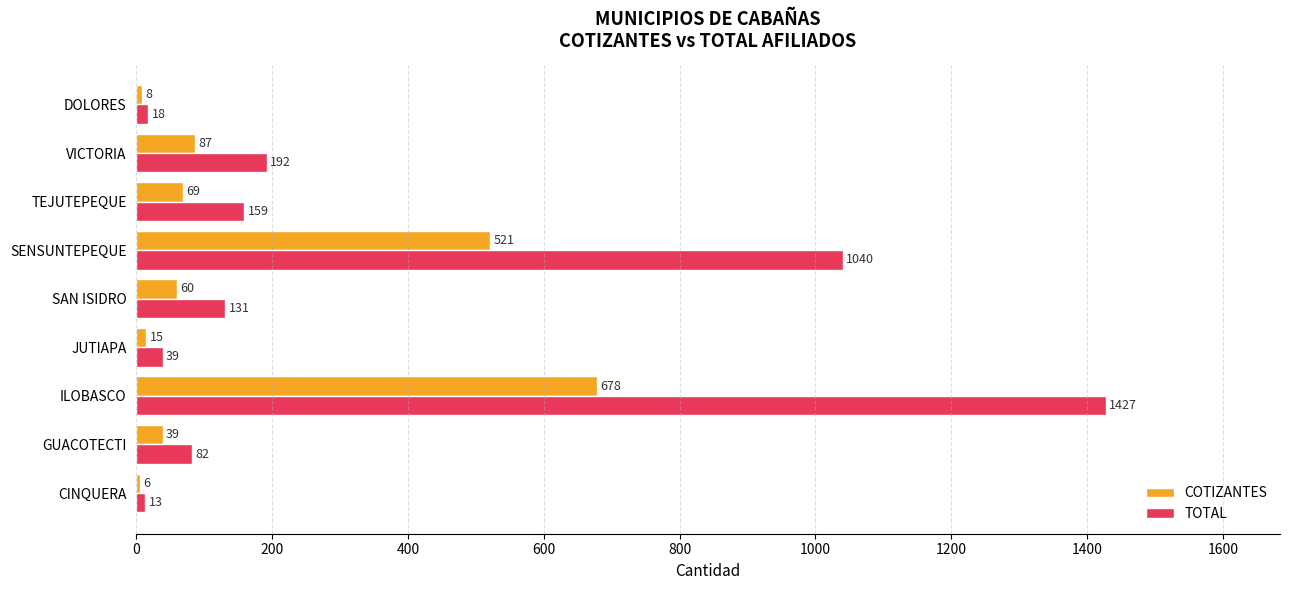

The TOTAL series shows 159 at TEJUTEPEQUE. True or false?

True